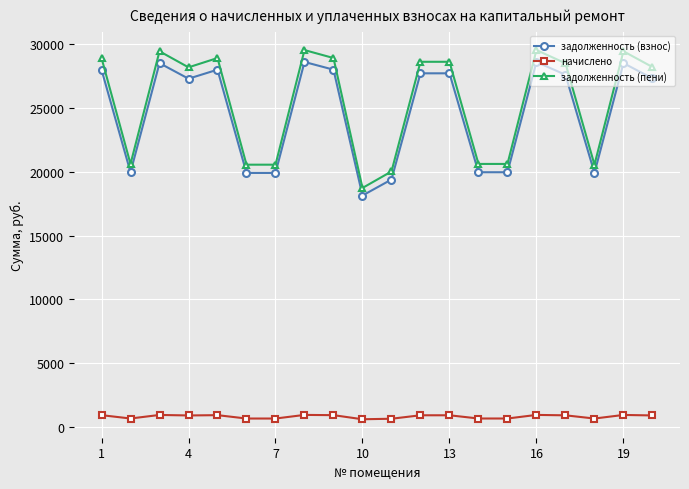

True or false: начислено and задолженность (взнос) intersect in this chart.

False